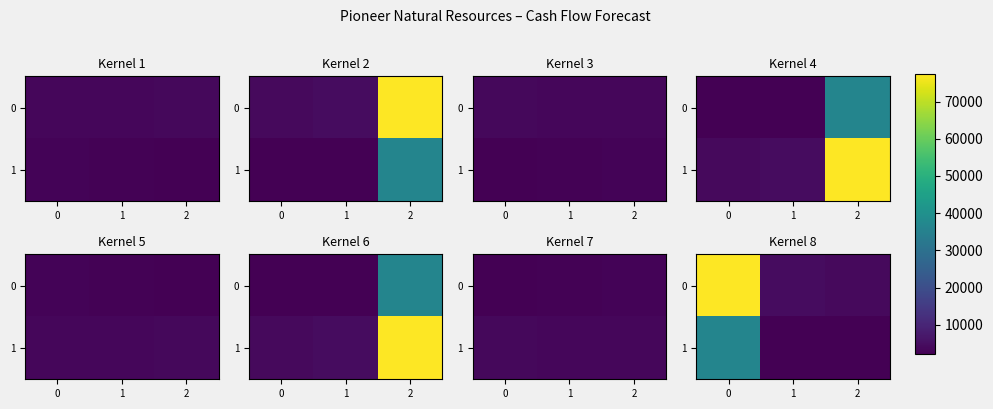

Which has a higher value, 1 or 2?

1